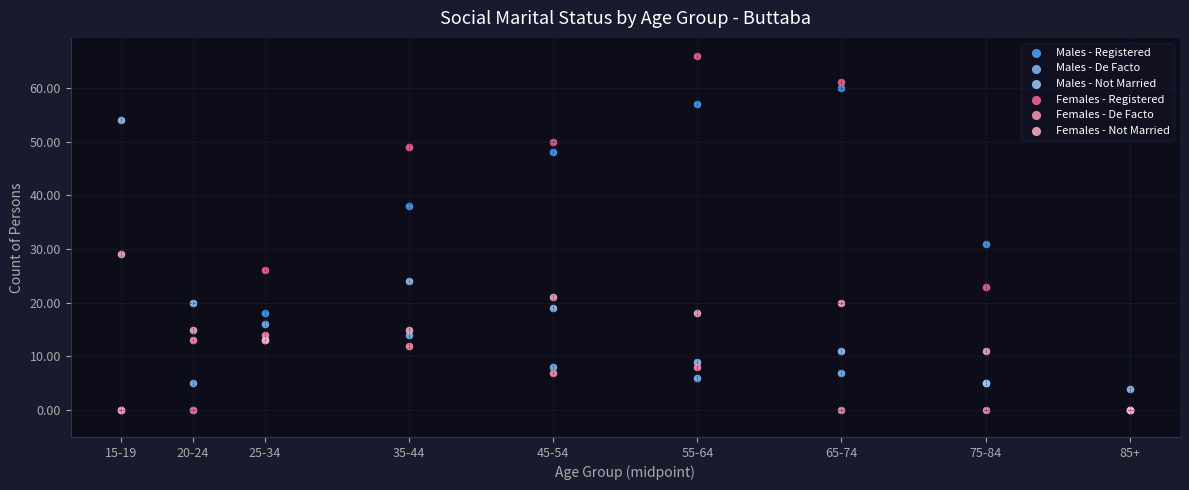

Across all series, what Y value is closest to 33?

31